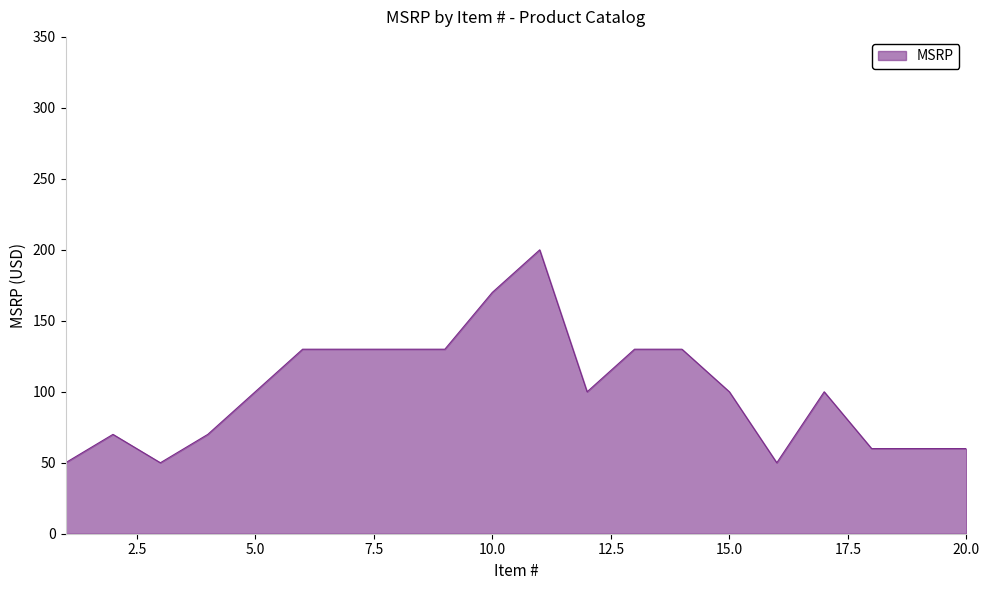

What is the difference between the maximum and minimum values?

150.0